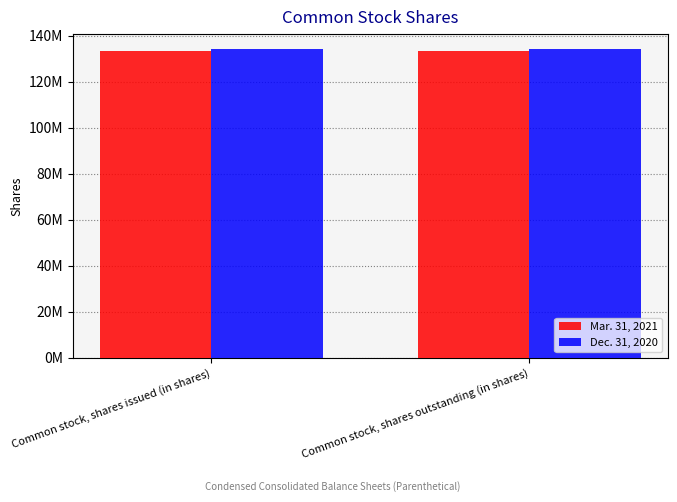

Between Common stock, shares issued (in shares) and Common stock, shares outstanding (in shares), which series saw the biggest shift?

Mar. 31, 2021